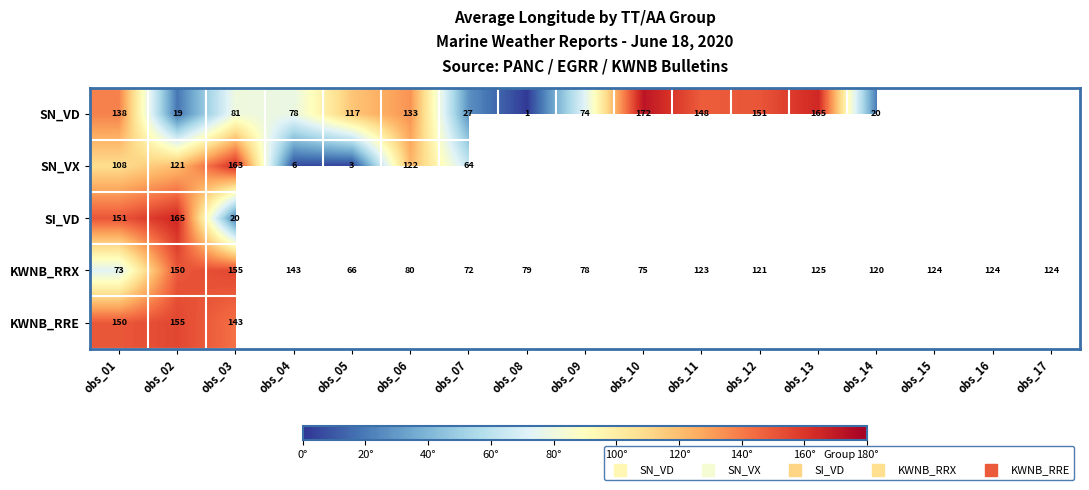

What value does the KWNB_RRX series have at obs_09?

77.8